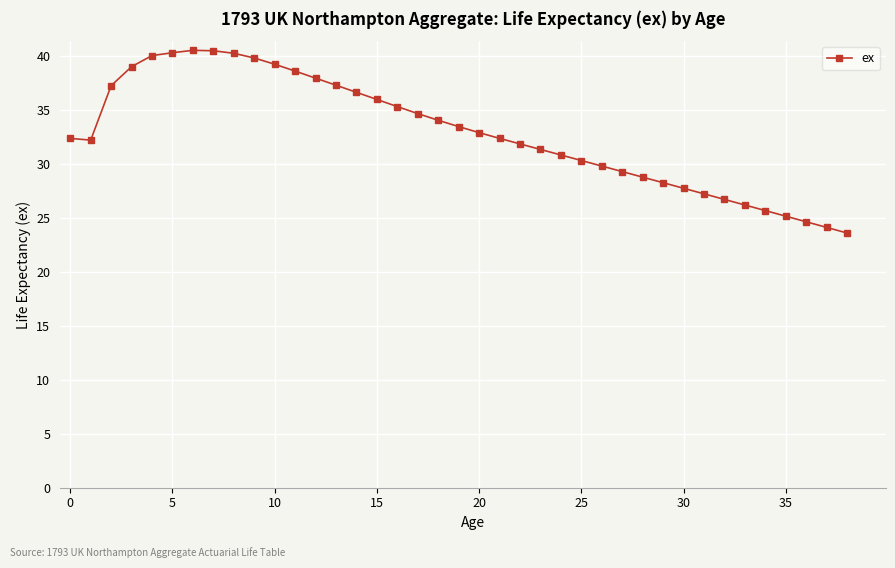

What is the maximum value shown in the chart?

40.6